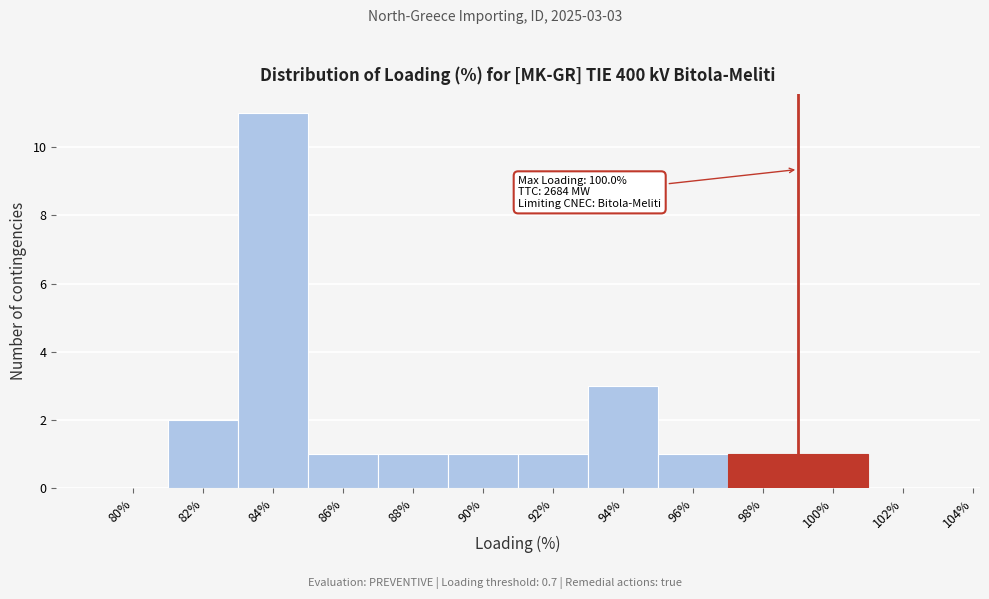

Reading right to left, what are all the values shown in this chart?

102%=0	100%=1	98%=1	96%=1	94%=3	92%=1	90%=1	88%=1	86%=1	84%=11	82%=2	80%=0